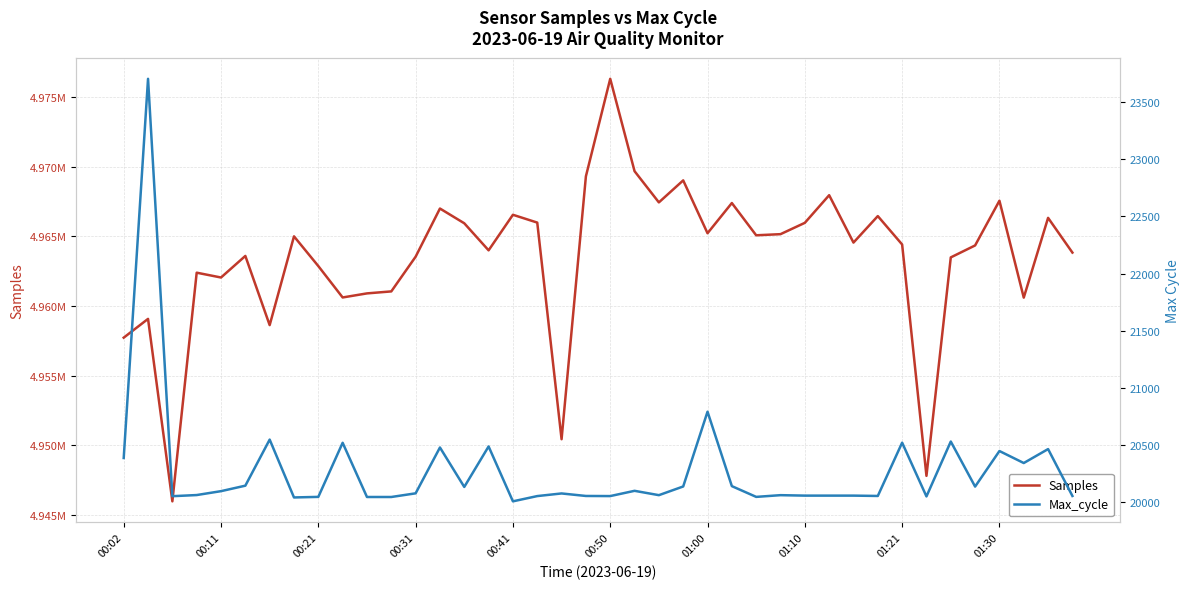

What is the value of the Samples point at the 13th from the left?

4963527